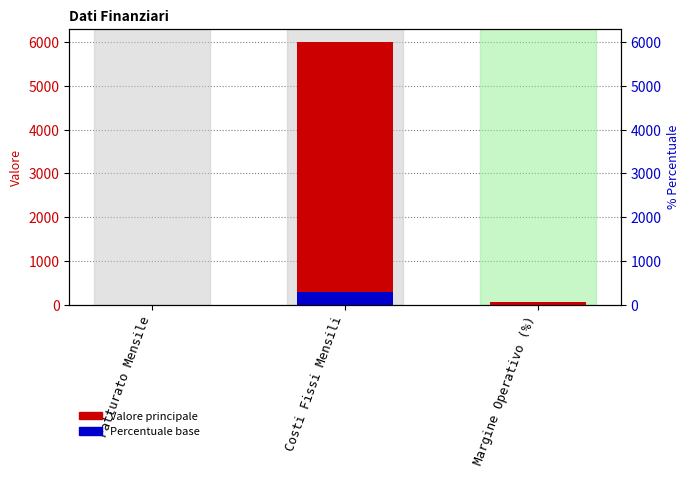

List the labels in order of Percentuale base value, largest first.

Costi Fissi Mensili, Margine Operativo (%), Fatturato Mensile